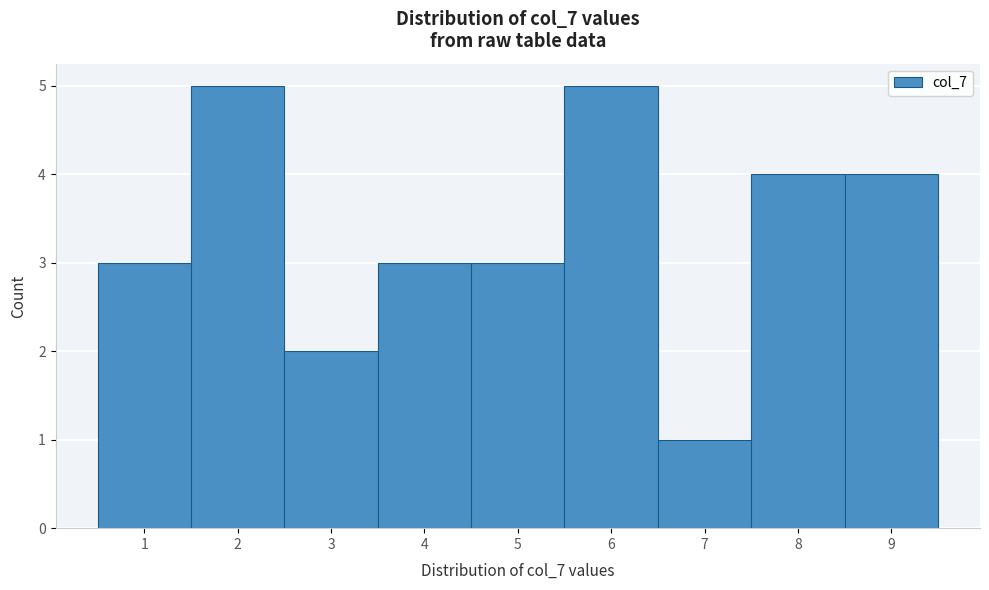

Reading left to right, transcribe this chart: for each bar, give the range it covers on the x-axis and its height. The values are not printed on the chart, so give them approximately, as read against the axis.

0.5 to 1.5: 3
1.5 to 2.5: 5
2.5 to 3.5: 2
3.5 to 4.5: 3
4.5 to 5.5: 3
5.5 to 6.5: 5
6.5 to 7.5: 1
7.5 to 8.5: 4
8.5 to 9.5: 4